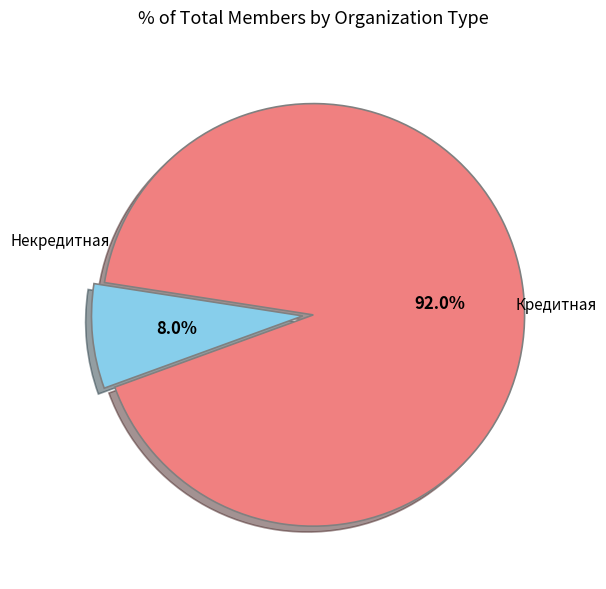

To the nearest percent, what portion does Некредитная represent?

8%